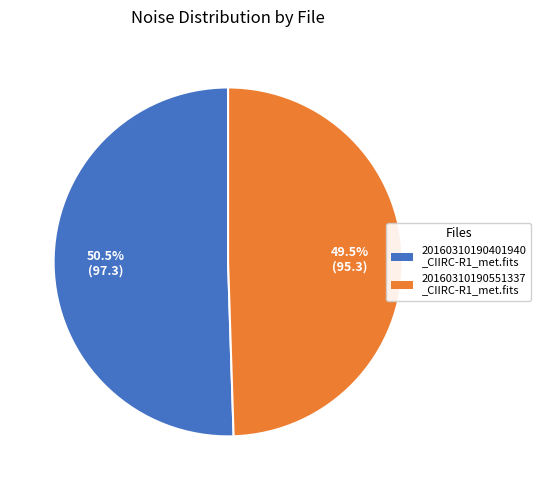

Count the number of slices in the pie.

2